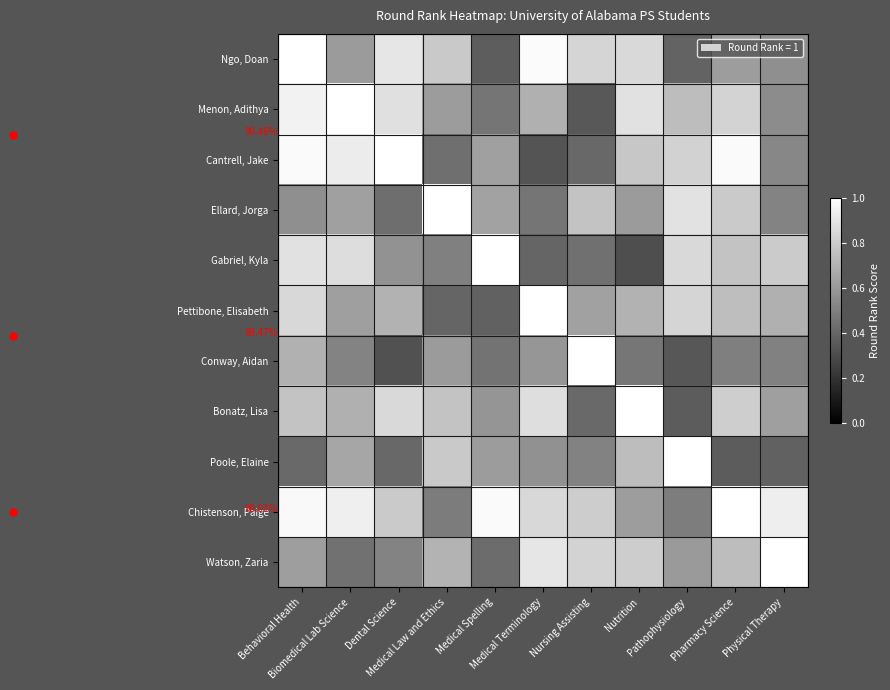

At which category is the sum across all series the highest?

Behavioral Health